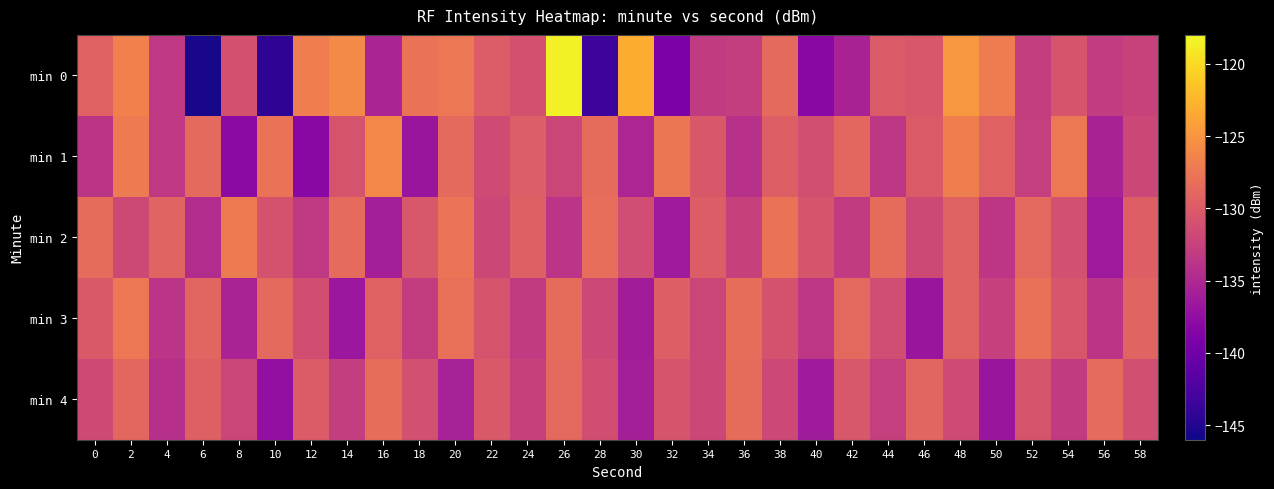

What is the spread (max minus min) of values at 44?

5.1